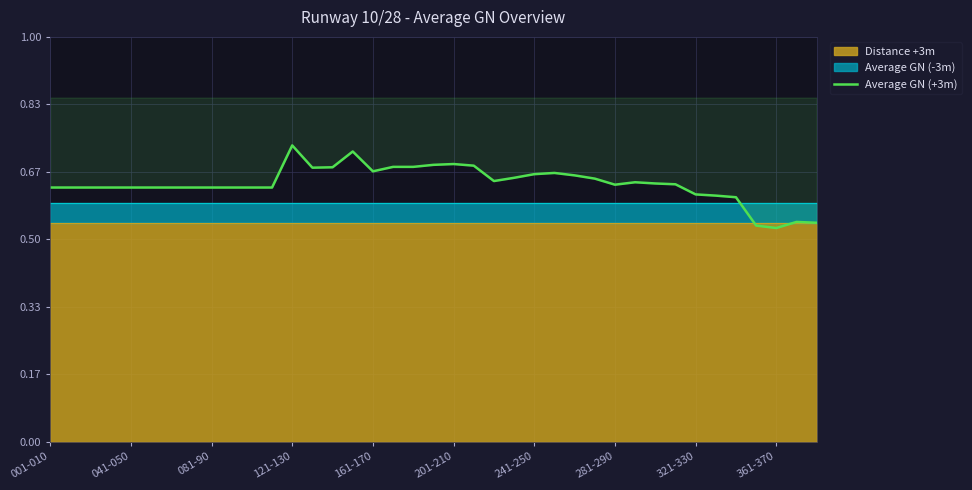

What position from the left is 121-130?

4